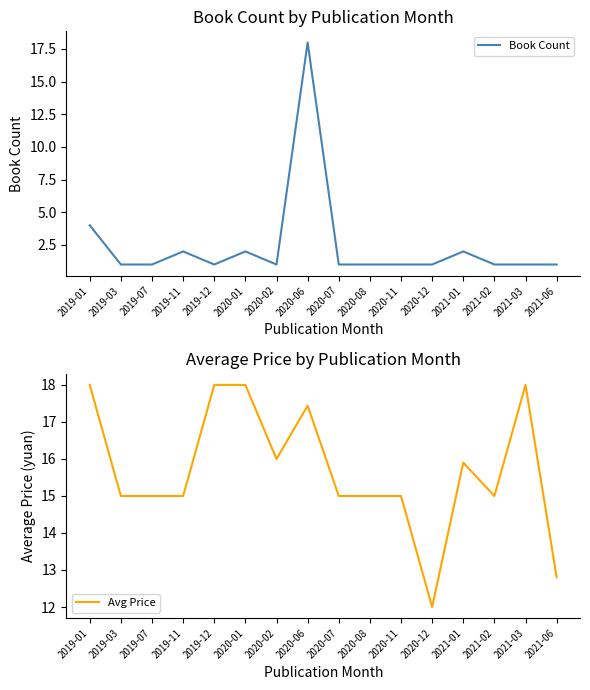

What is the minimum value for Avg Price?

12.0